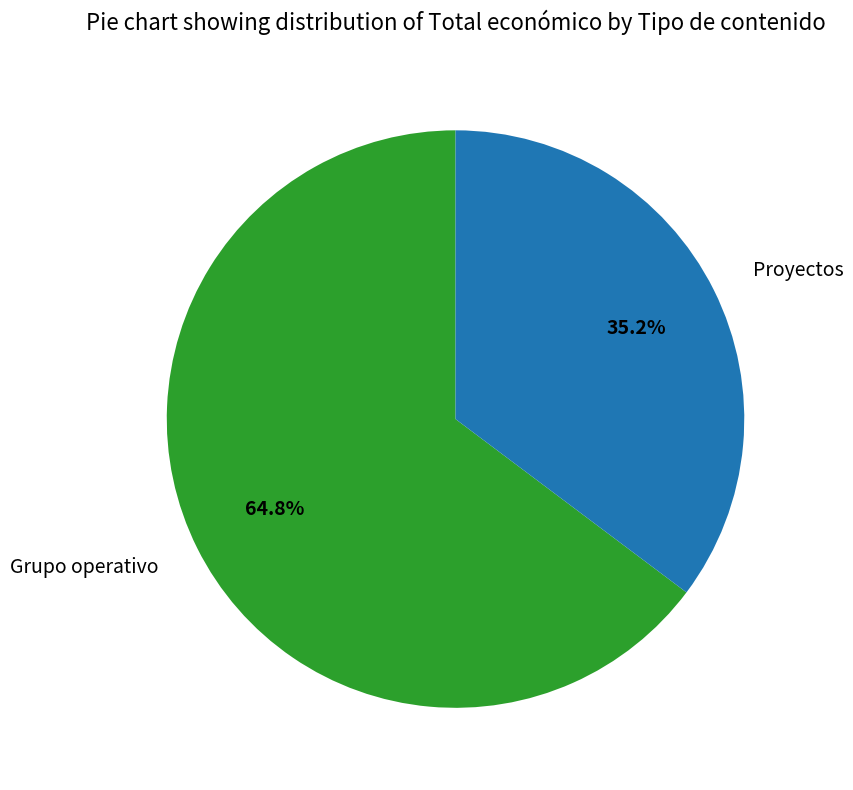

What percentage is NOT represented by Grupo operativo?

35.2%